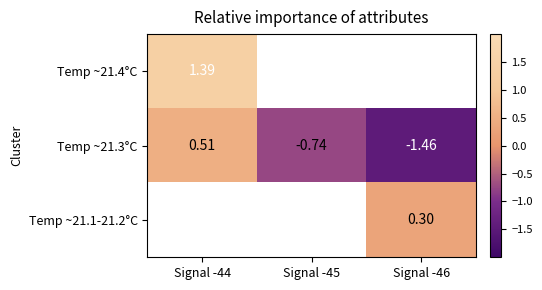

True or false: Temp ~21.4°C has a value of 1.4 at Signal -44.

True